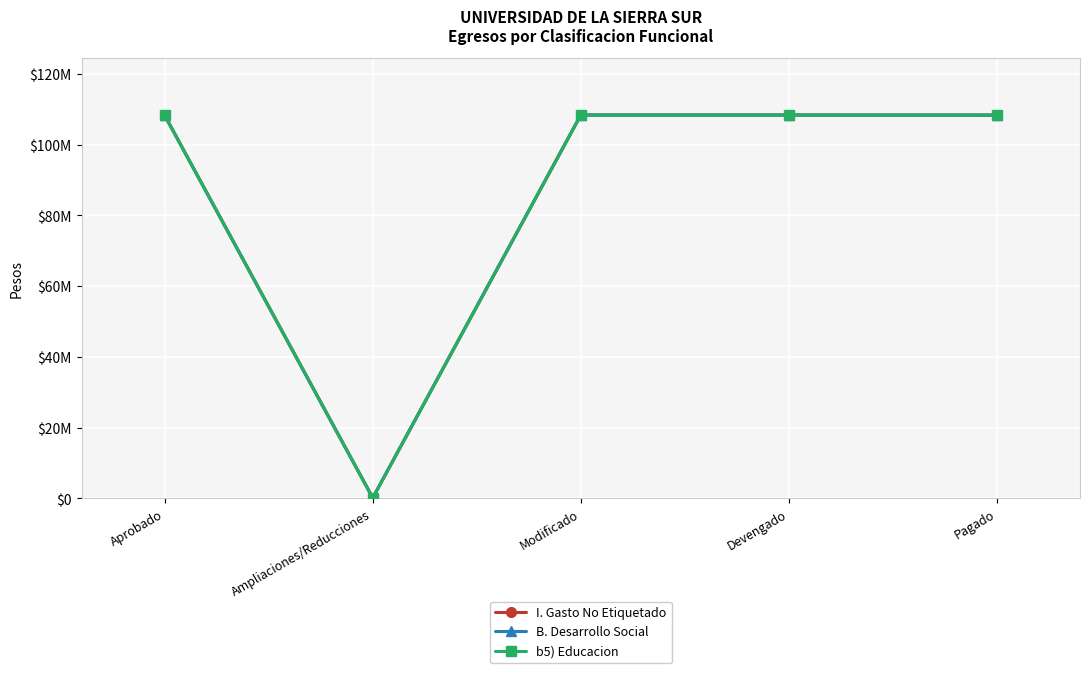

Reading left to right, what are all the values shown in this chart?

I. Gasto No Etiquetado: Aprobado=108257792.5	Ampliaciones/Reducciones=105217.7	Modificado=108363010.2	Devengado=108363010.2	Pagado=108338708.0
B. Desarrollo Social: Aprobado=108257792.5	Ampliaciones/Reducciones=105217.7	Modificado=108363010.2	Devengado=108363010.2	Pagado=108338708.0
b5) Educacion: Aprobado=108257792.5	Ampliaciones/Reducciones=105217.7	Modificado=108363010.2	Devengado=108363010.2	Pagado=108338708.0